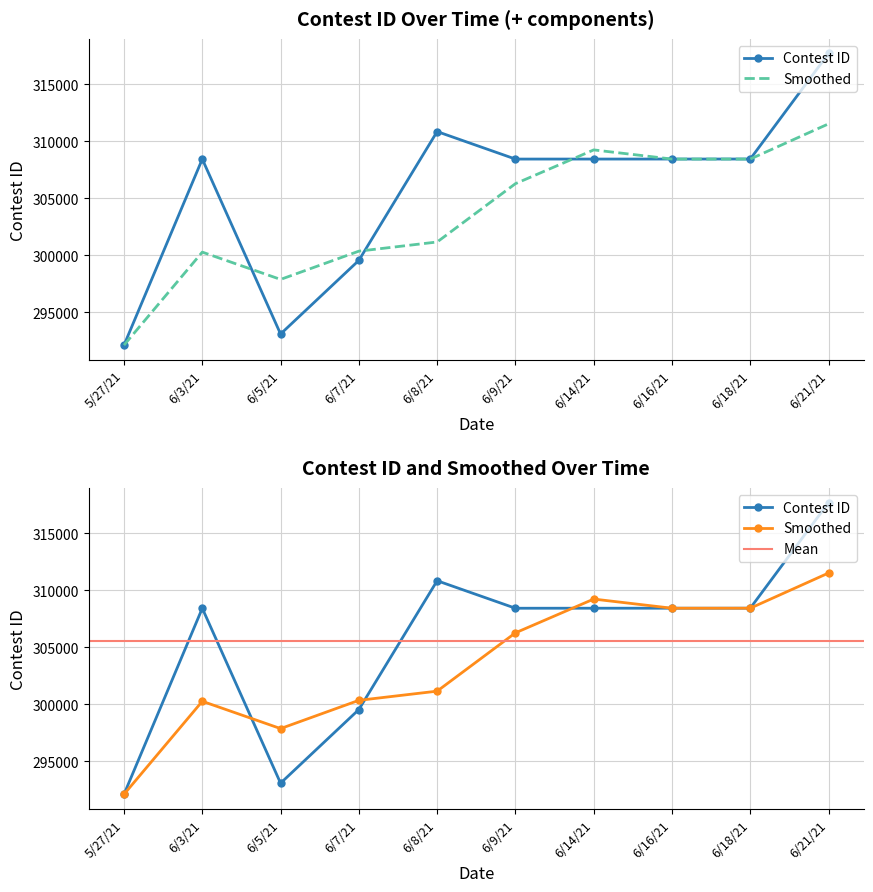

Is it true that the value at 6/8/21 is 65274?

False